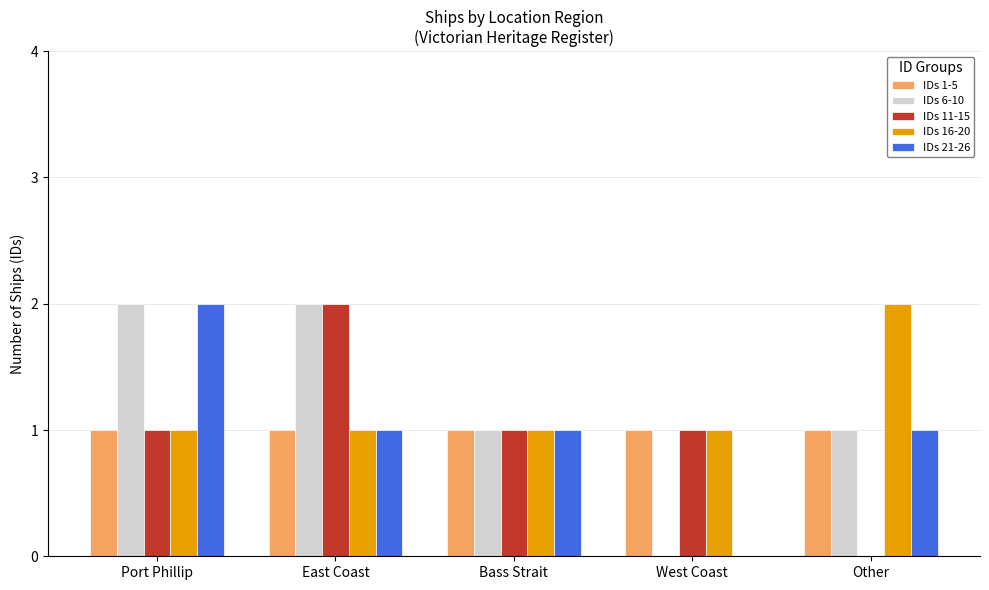

At which label does IDs 21-26 reach its peak?

Port Phillip